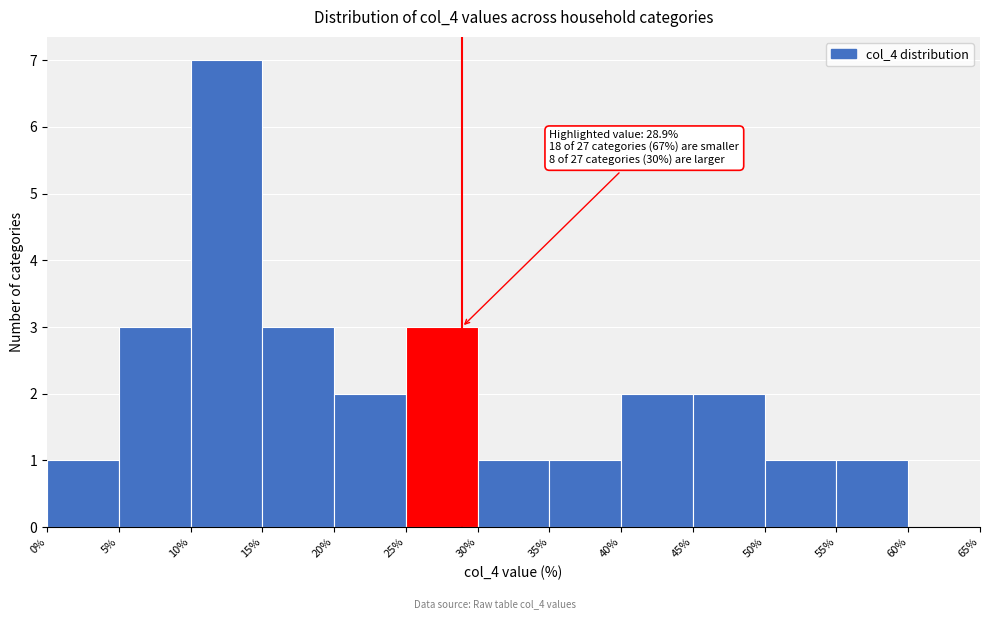

Over which range of the x-axis is the bar tallest?

10% to 15%